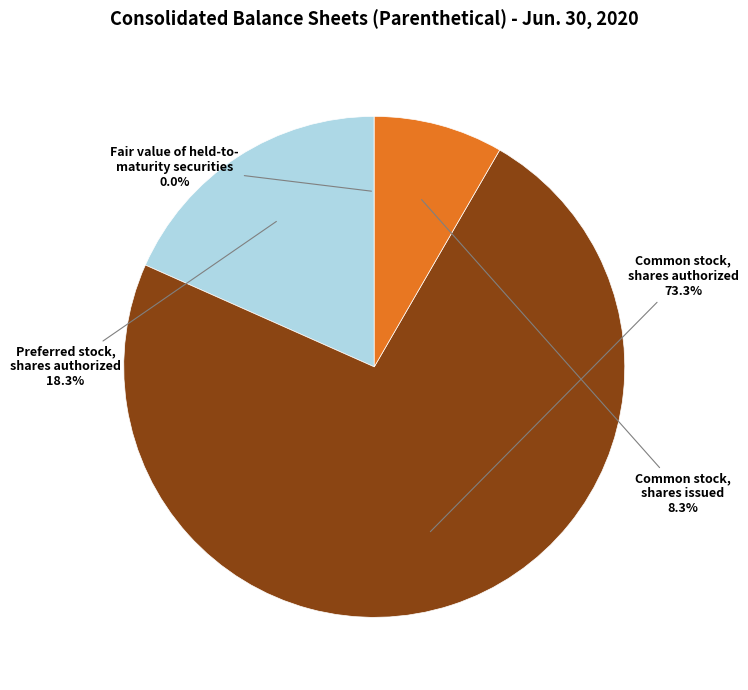

Is there a majority slice in this chart?

Yes